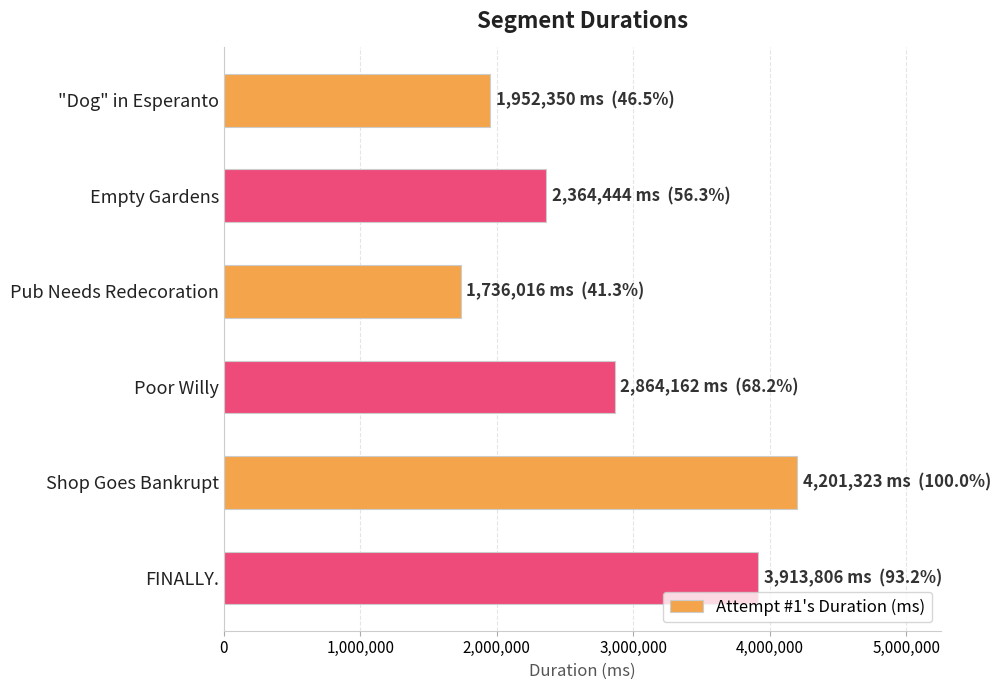

What is the average value?

2838684